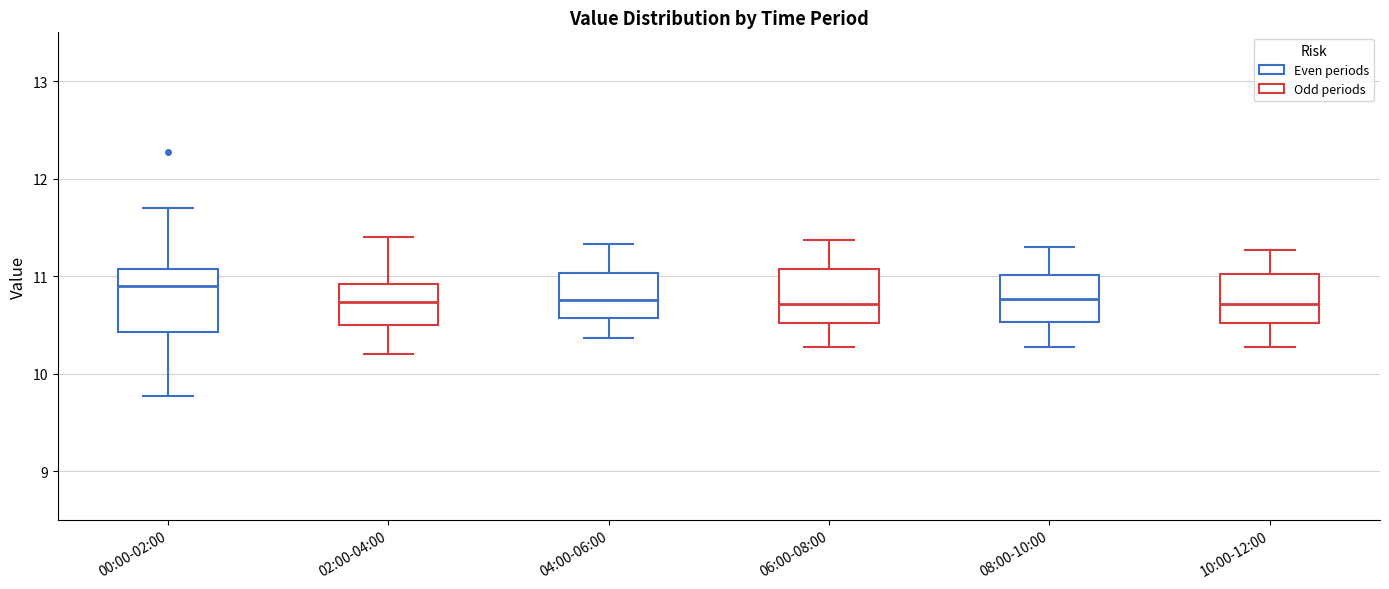

Reading left to right, transcribe this box plot: for each box, give where its median line is, the range the box spans, and where its two whiskers end, as read against the y-axis. The values are not printed on the chart, so give them approximately, as read against the axis.

00:00-02:00: median 10.9, box 10.4 to 11.1, whiskers 9.8 to 11.7
02:00-04:00: median 10.7, box 10.5 to 10.9, whiskers 10.2 to 11.4
04:00-06:00: median 10.8, box 10.6 to 11.0, whiskers 10.4 to 11.3
06:00-08:00: median 10.7, box 10.5 to 11.1, whiskers 10.3 to 11.4
08:00-10:00: median 10.8, box 10.5 to 11.0, whiskers 10.3 to 11.3
10:00-12:00: median 10.7, box 10.5 to 11.0, whiskers 10.3 to 11.3